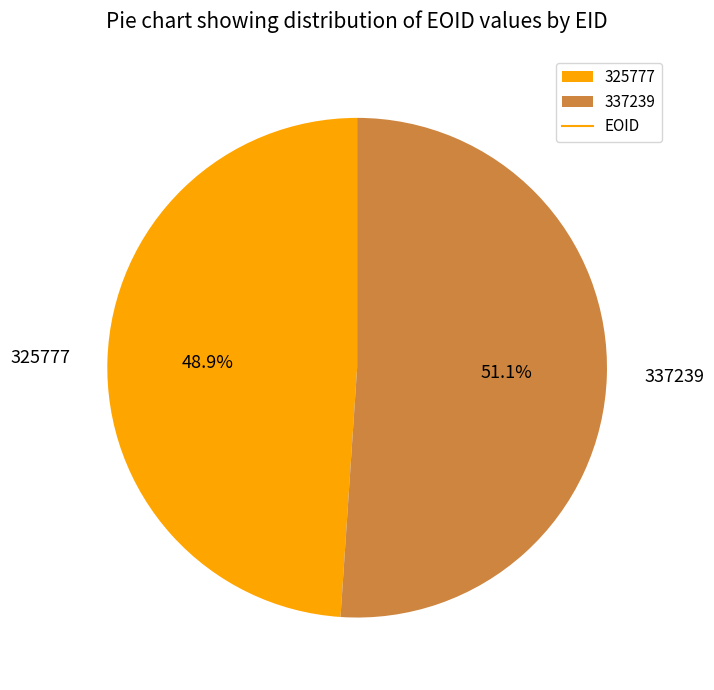

Count the number of slices in the pie.

2